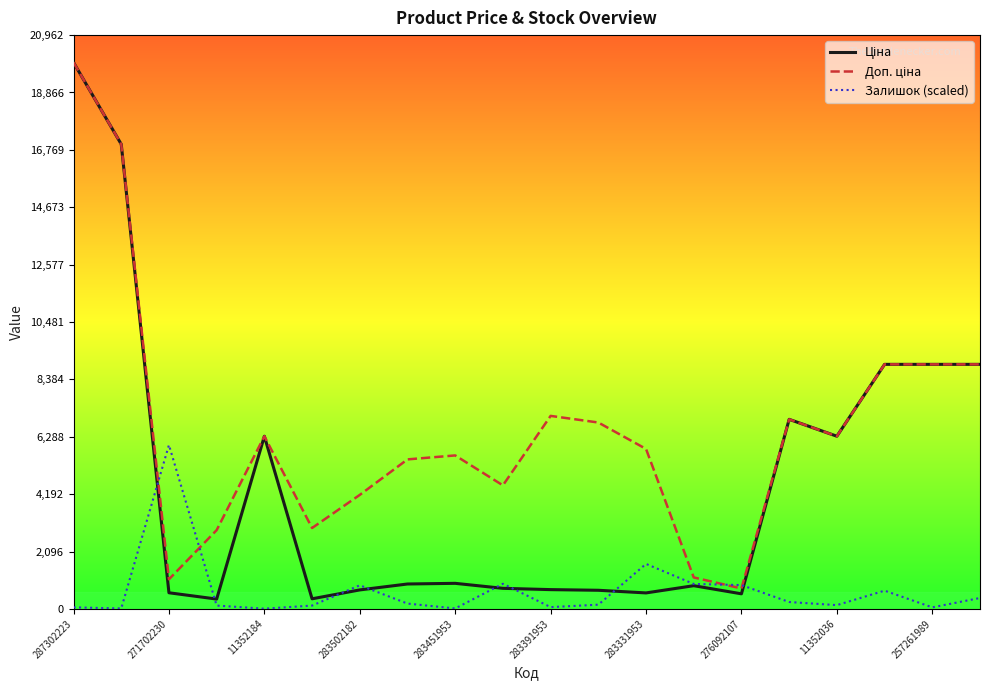

Is this an area chart (filled region under the line)?

No